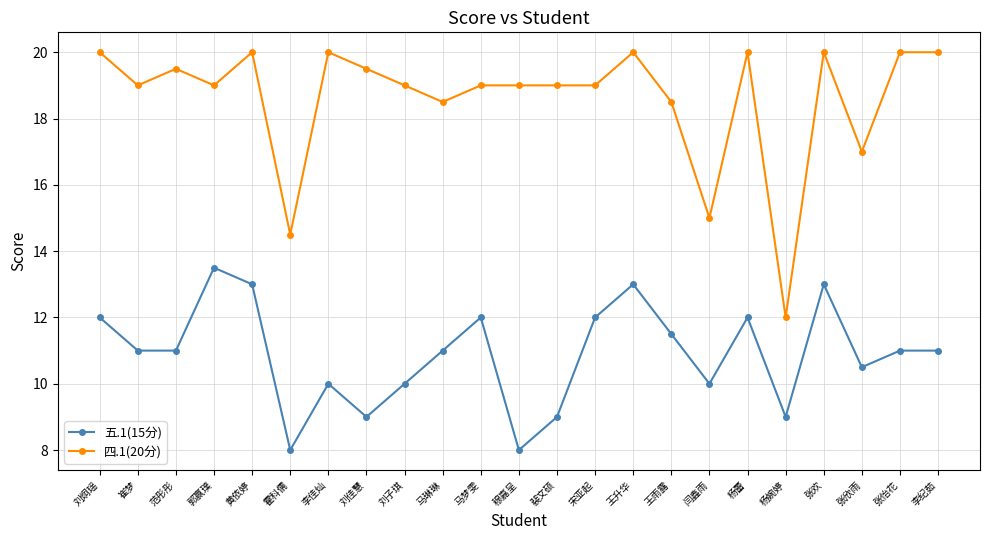

True or false: 四.1(20分) has more than 0 points higher than both neighbors.

True